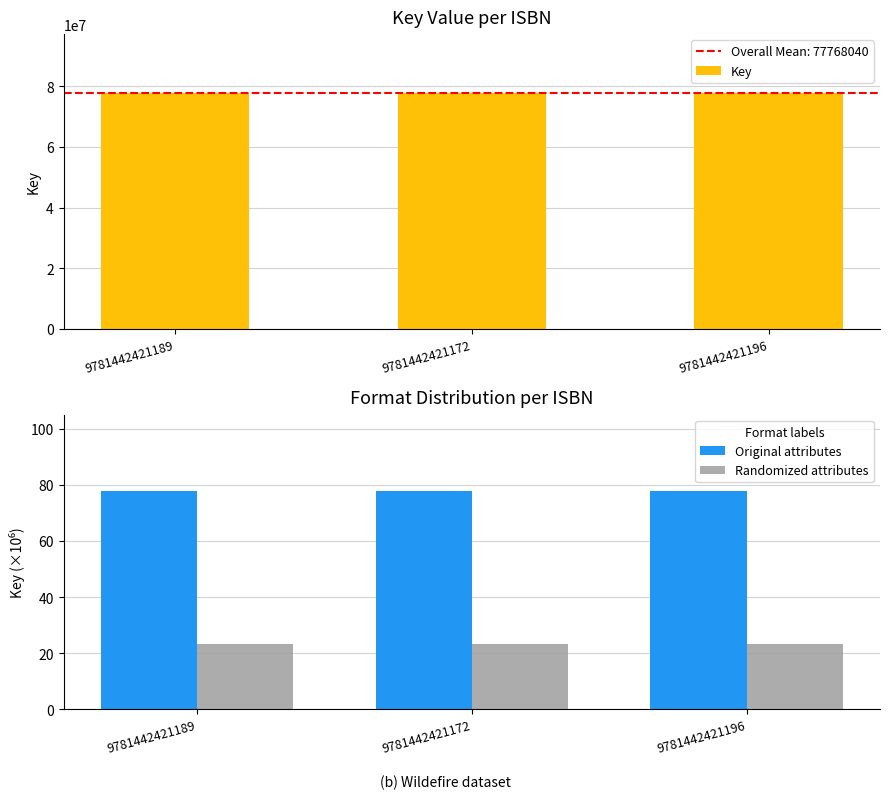

How many distinct data groups are displayed?

3